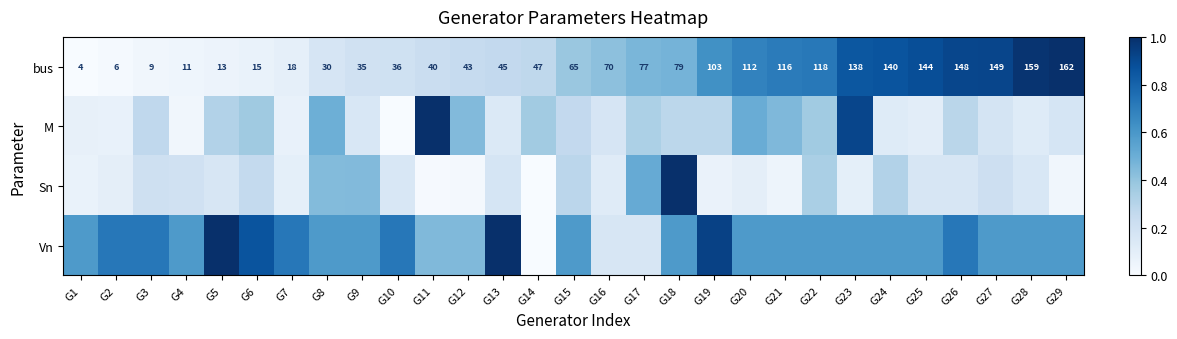

Is it true that bus equals 0.0 at G2?

True